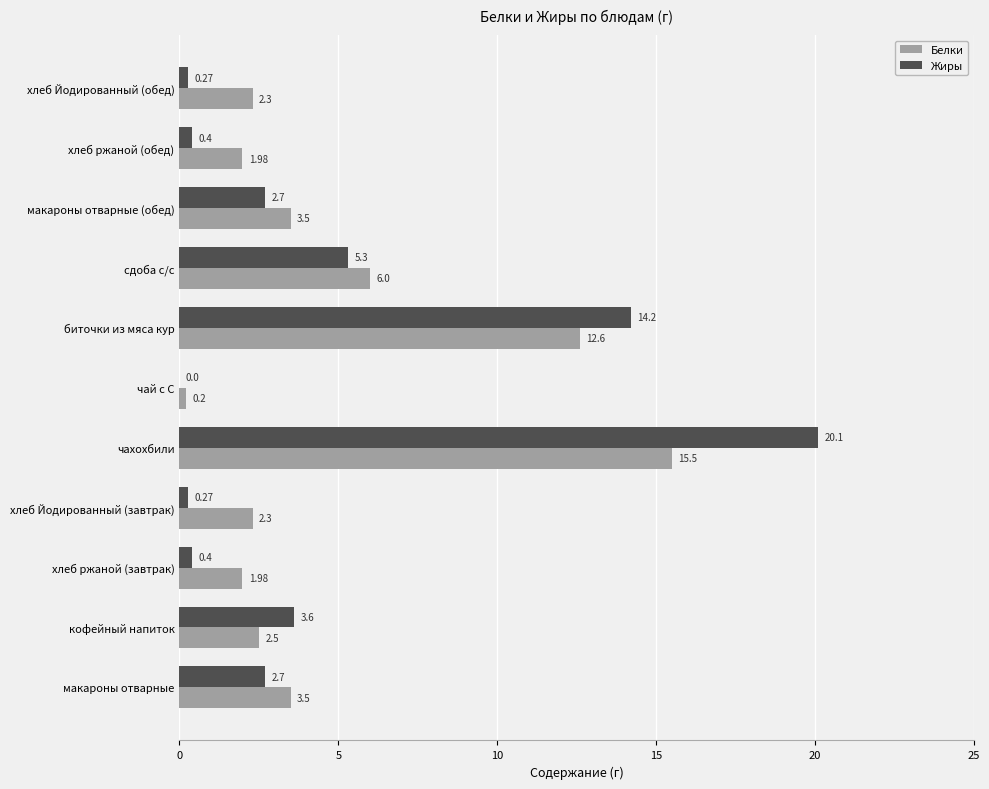

At which label does Белки reach its peak?

чахохбили